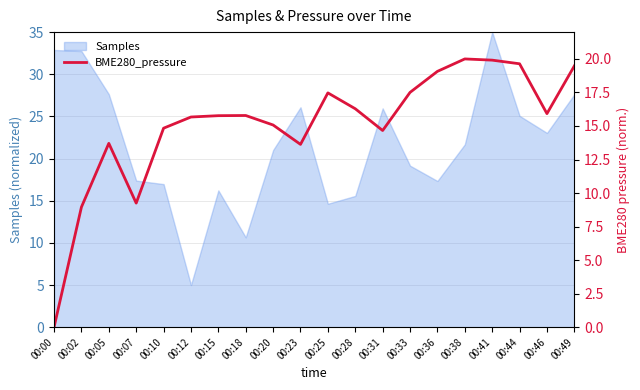

What is the value of the 14th point from the left?

17.5